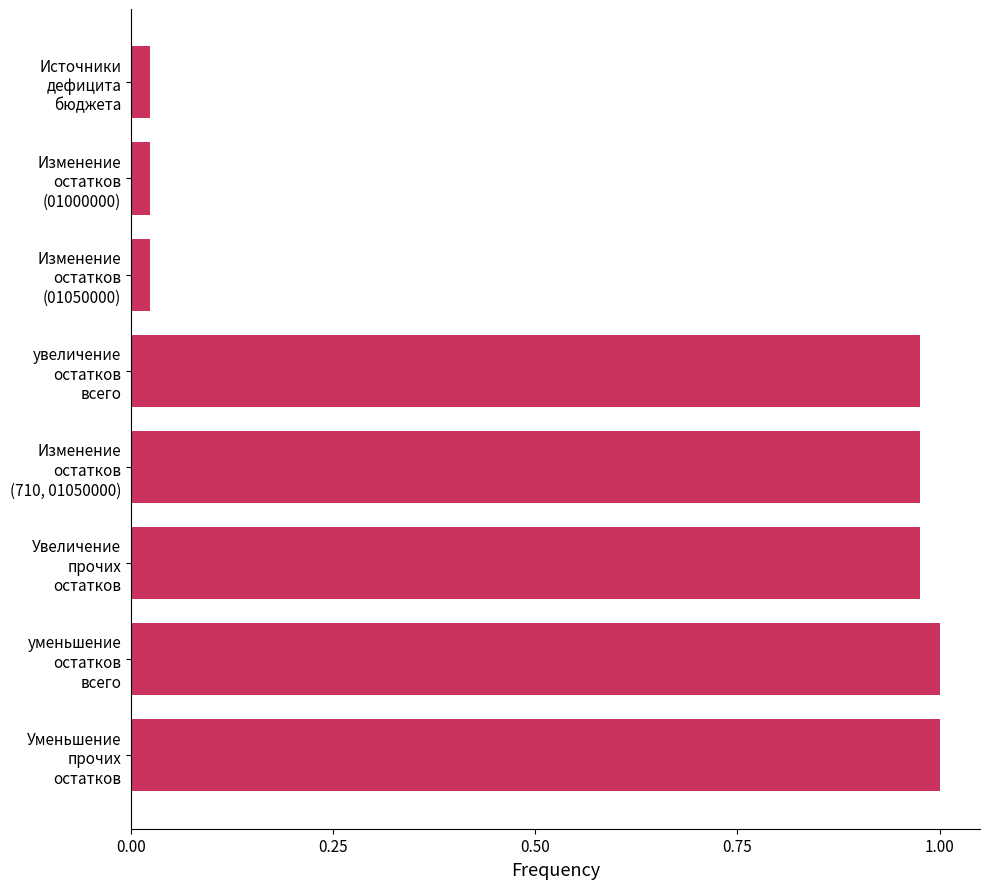

What is the average value?

0.6